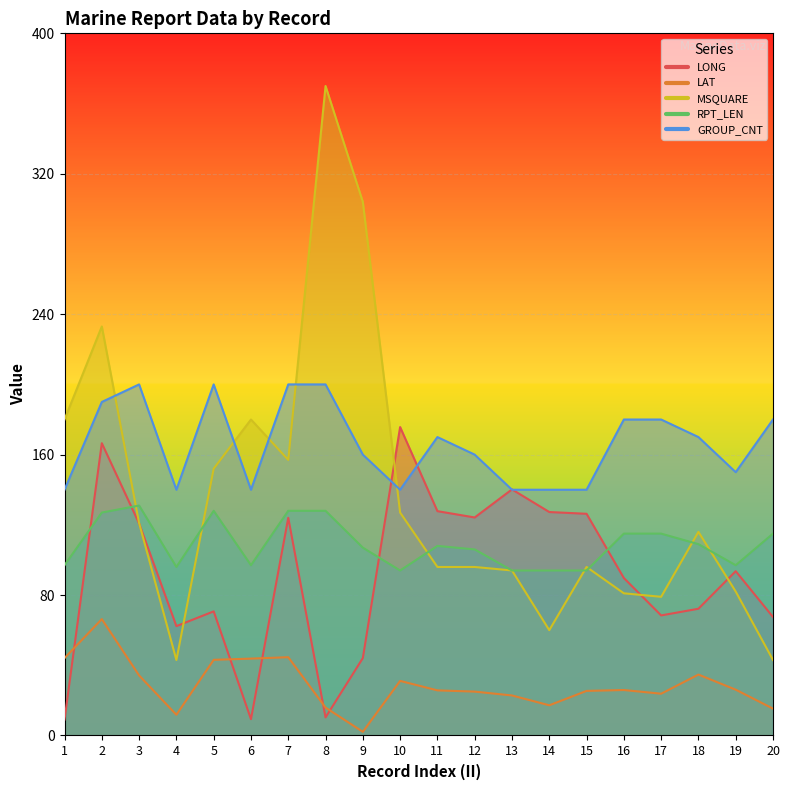

How many data points does each series have?

20